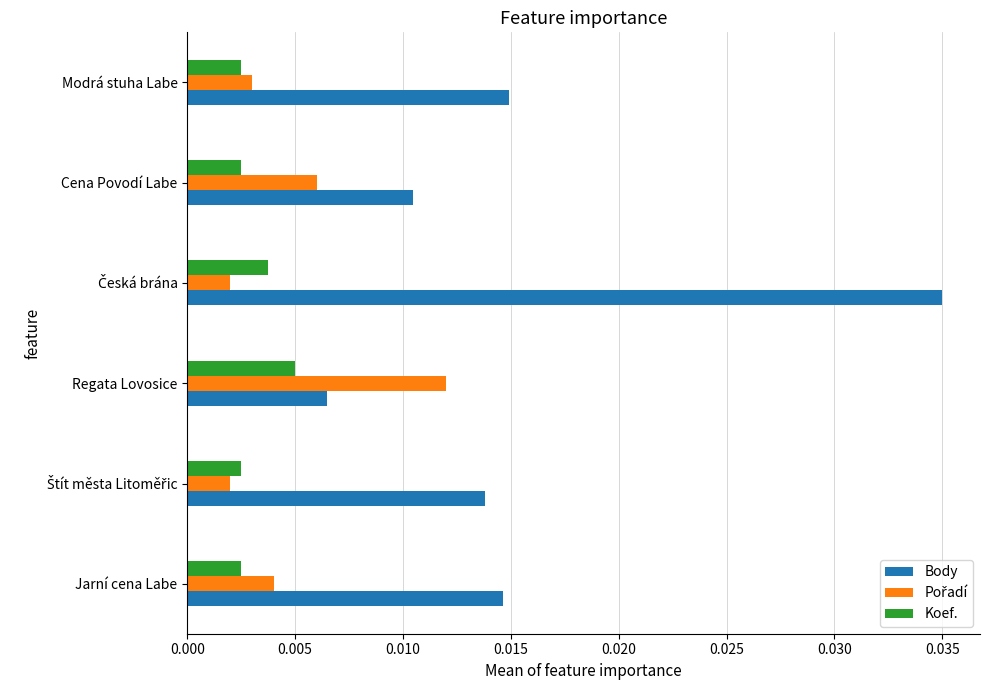

How many data points does each series have?

6